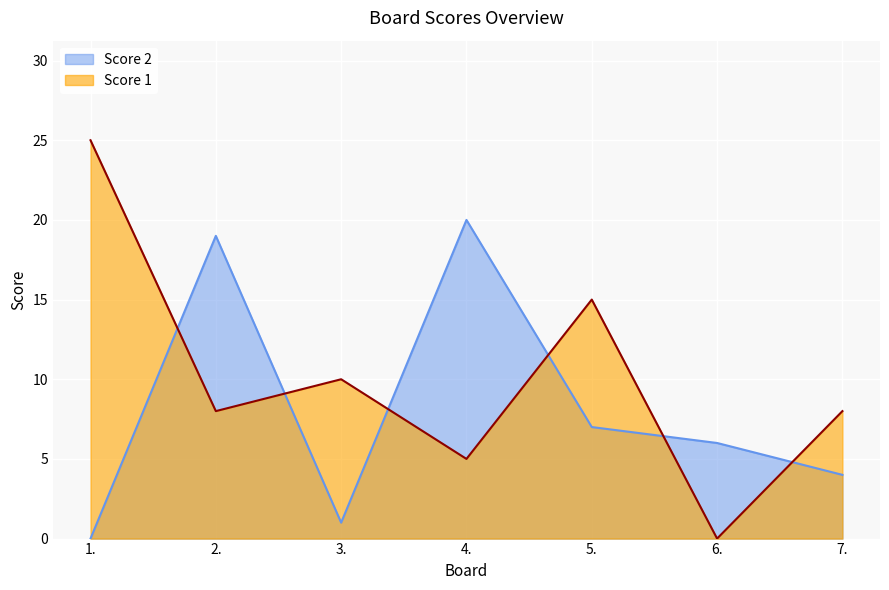

Rank the series at 3. from highest to lowest value.

Score 1, Score 2